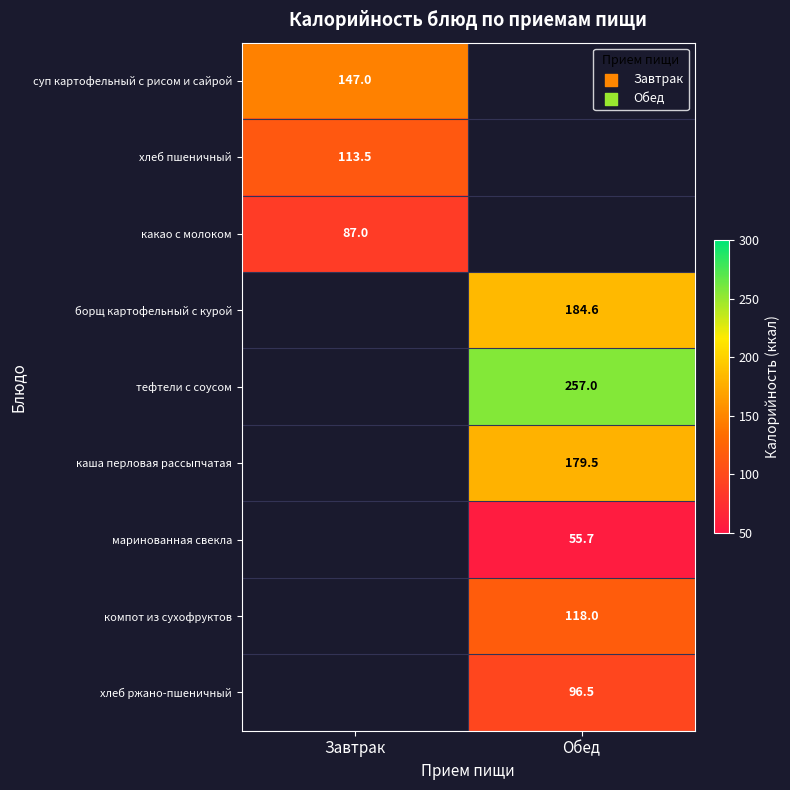

True or false: хлеб ржано-пшеничный has a value of 154.0 at Обед.

False